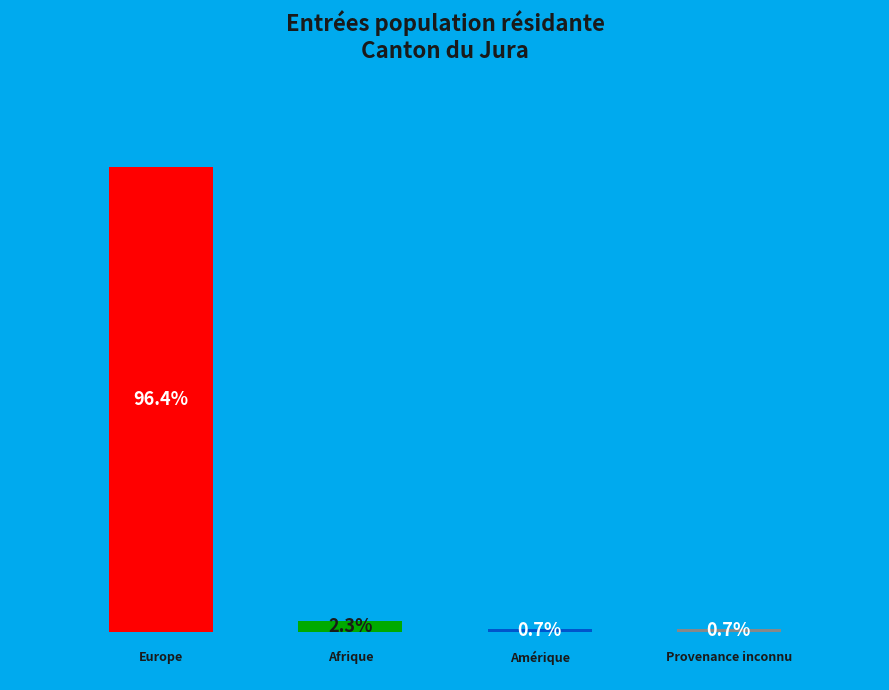

Which category accounts for the majority?

Europe